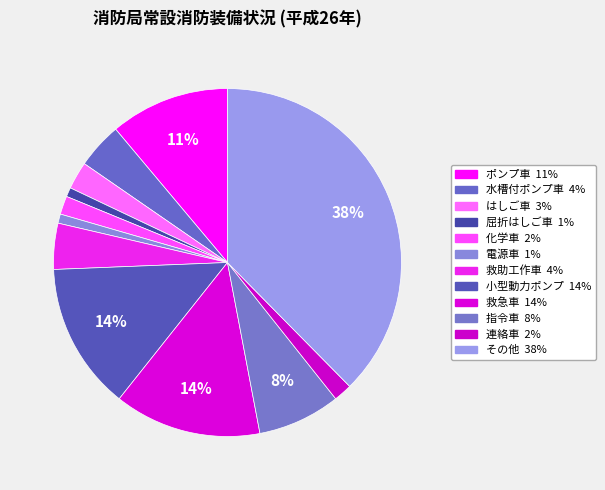

How many segments does this pie chart have?

12